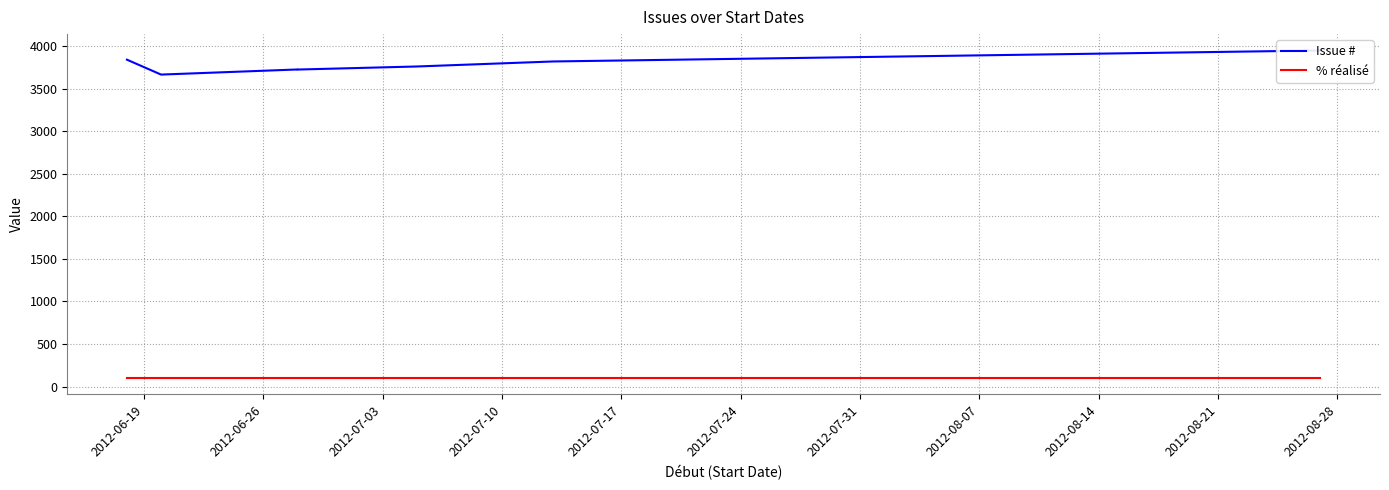

What is the label of the 5th point from the right?

2012-07-03